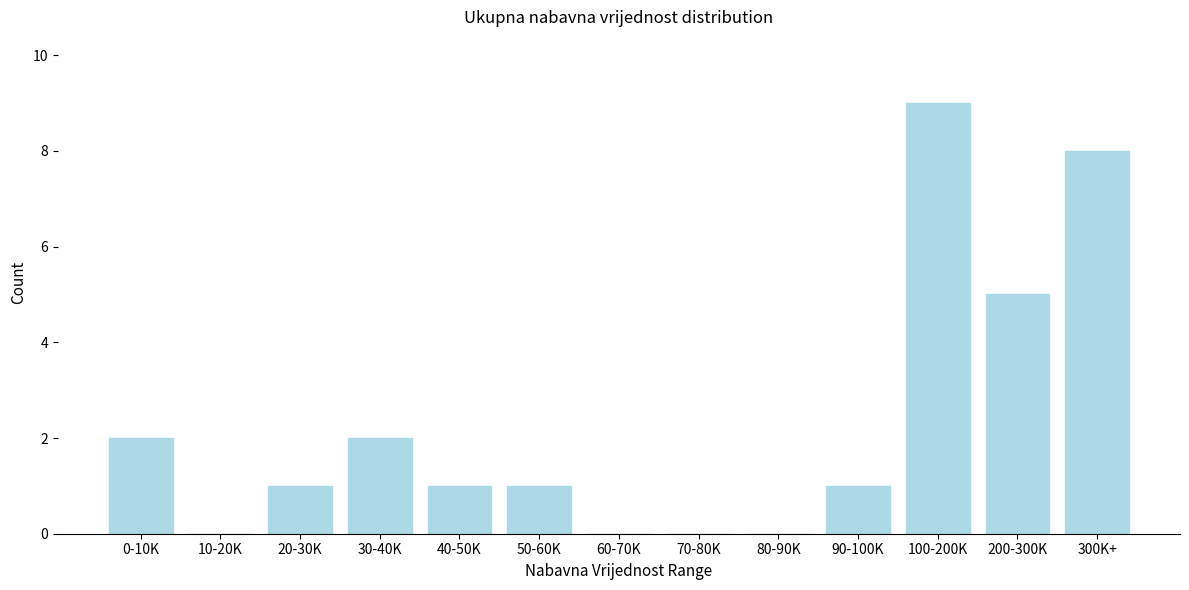

Reading left to right, what are all the values shown in this chart?

0-10K=2	10-20K=0	20-30K=1	30-40K=2	40-50K=1	50-60K=1	60-70K=0	70-80K=0	80-90K=0	90-100K=1	100-200K=9	200-300K=5	300K+=8